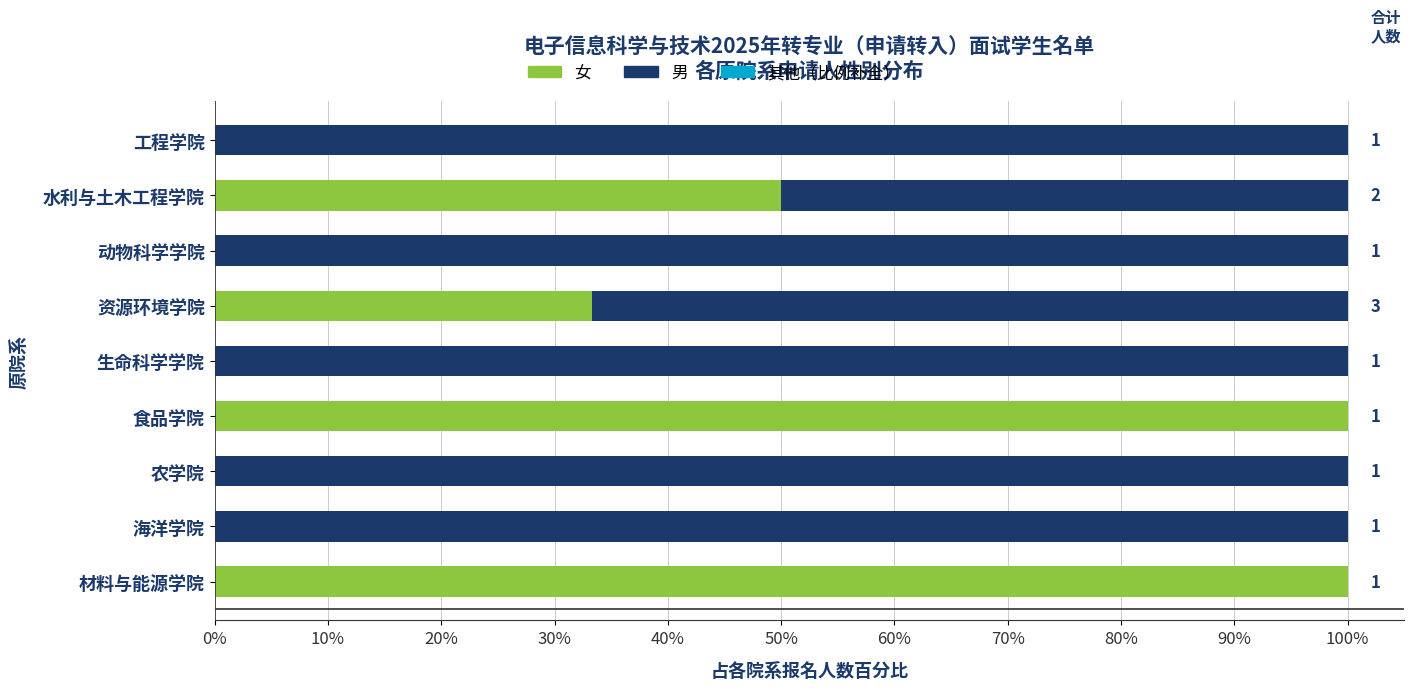

What is the total value across all series at 动物科学学院?

100.0